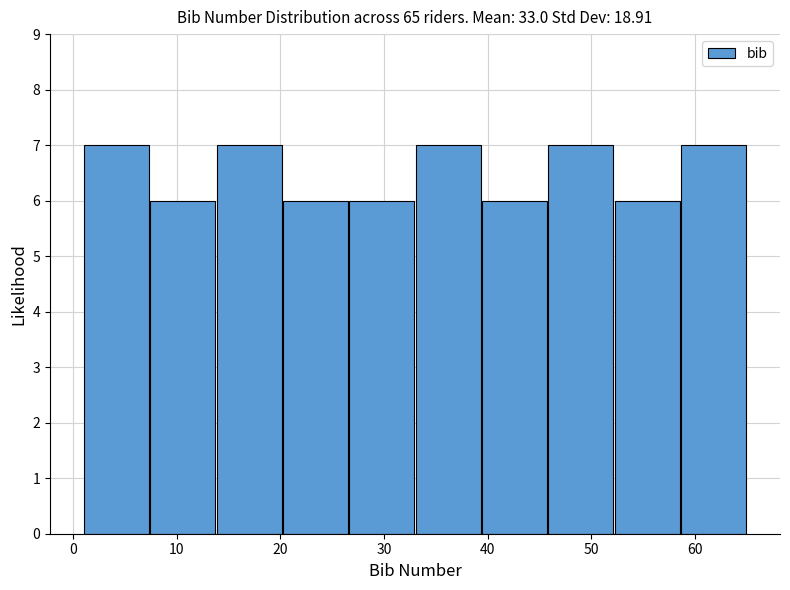

How tall is the bar that spans 52.2 to 58.6 on the x-axis? Neither the bar edges nor the heights are printed on the chart, so give them approximately, as read against the axes.

6